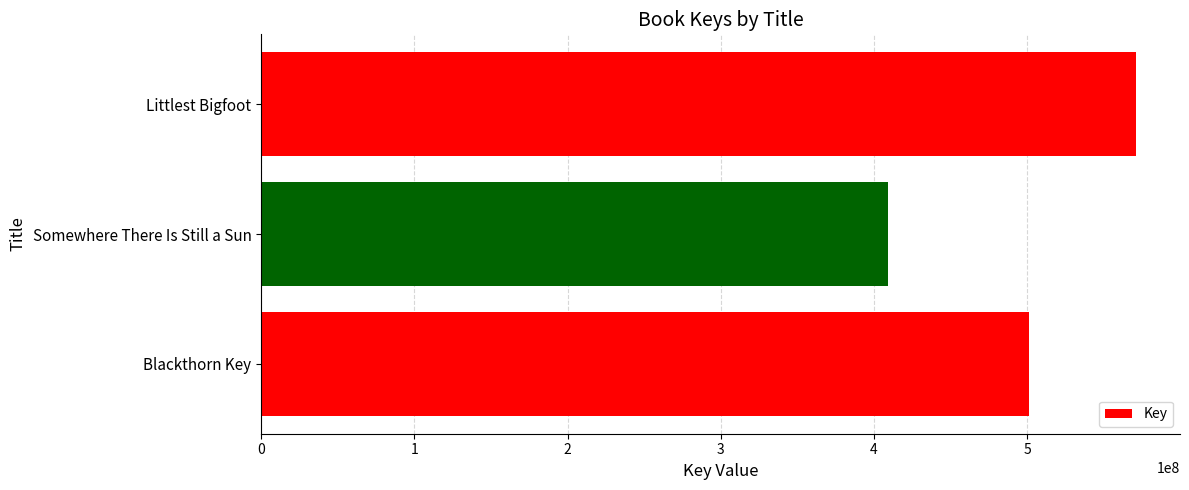

Reading top to bottom, what are all the values shown in this chart?

Littlest Bigfoot=571208065	Somewhere There Is Still a Sun=408859730	Blackthorn Key=501383390